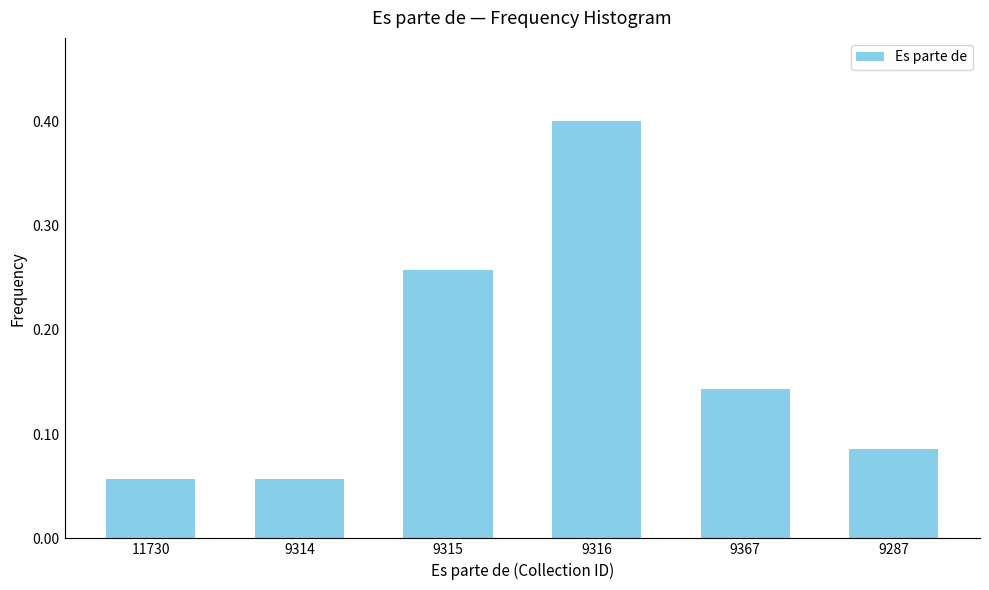

Which category has the highest value across all series?

9316